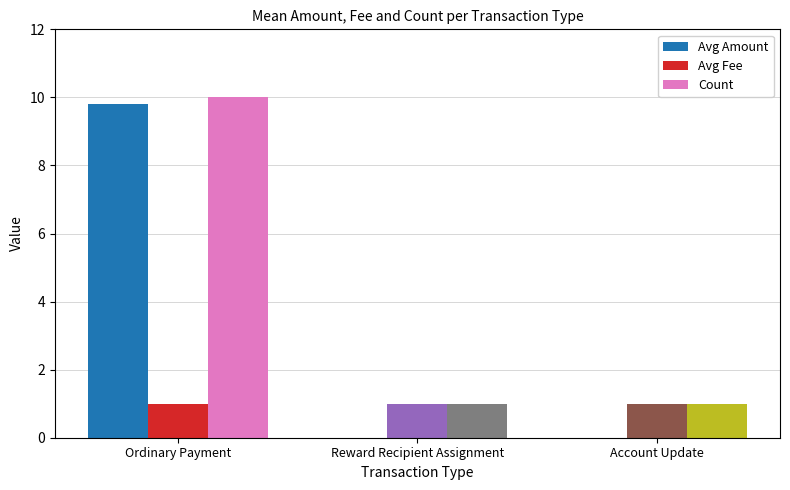

What is the sum of the Avg Amount values at Ordinary Payment and Account Update?

9.8